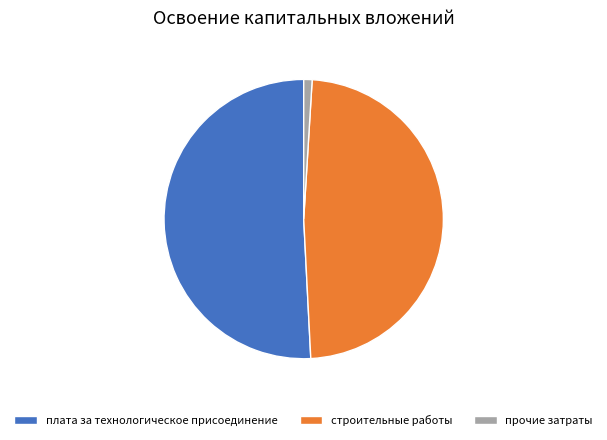

Rank the categories by value from highest to lowest.

плата за технологическое присоединение, строительные работы, прочие затраты